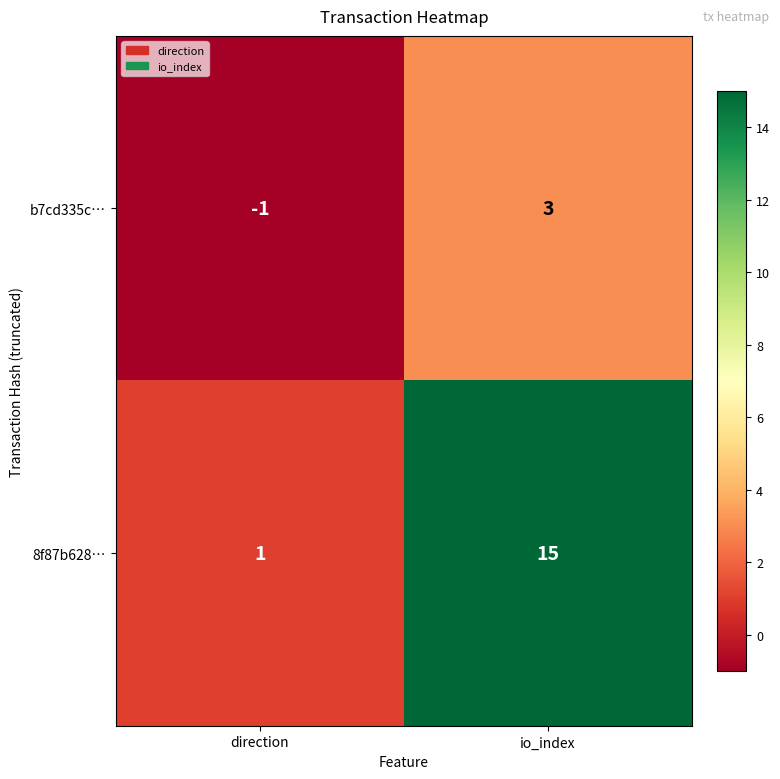

Where is 8f87b628… nearest to the value 8?

direction